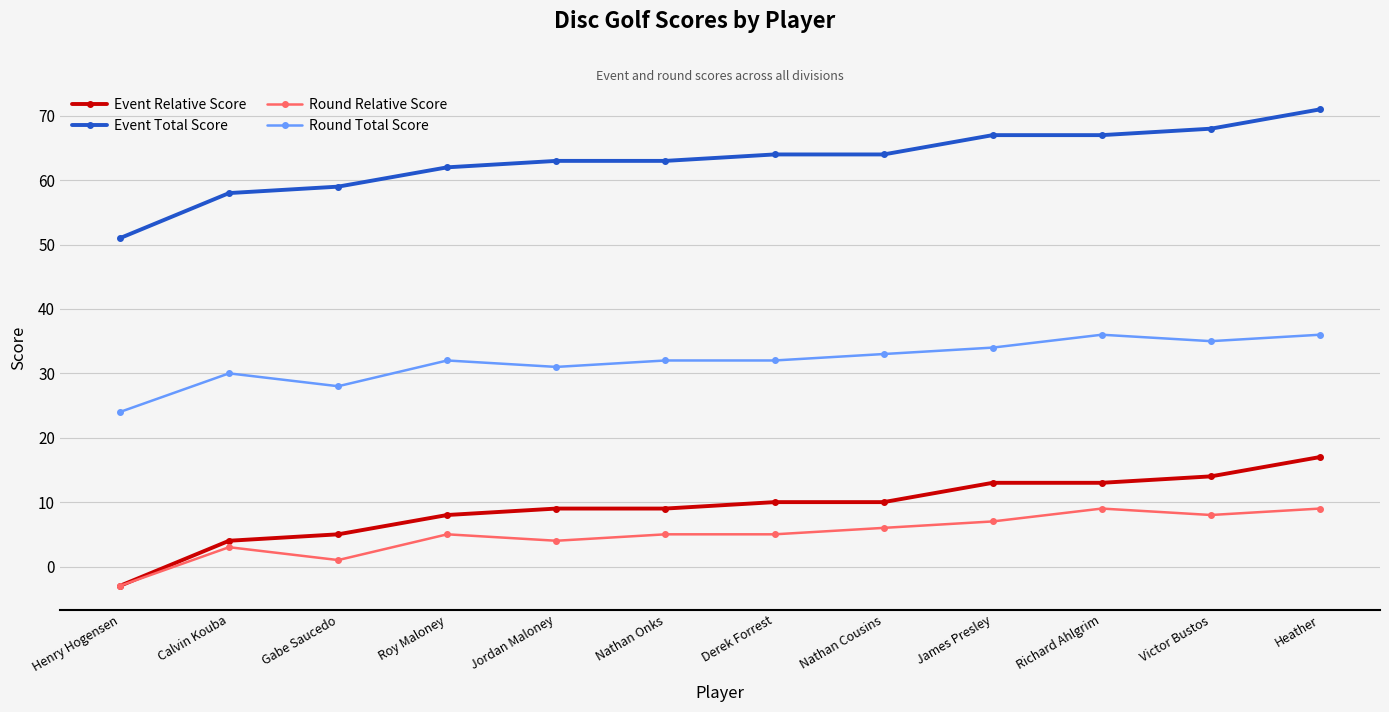

True or false: Event Relative Score and Round Total Score intersect in this chart.

False